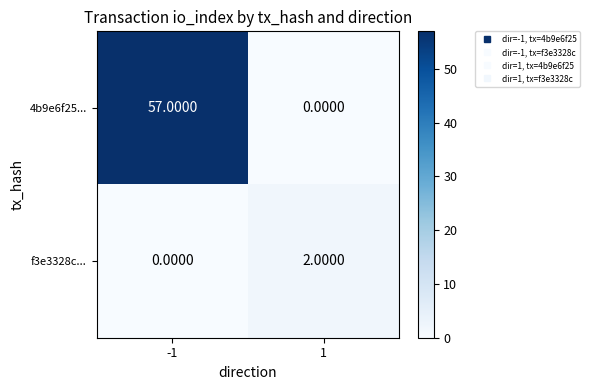

What is the total value across all series at -1?

57